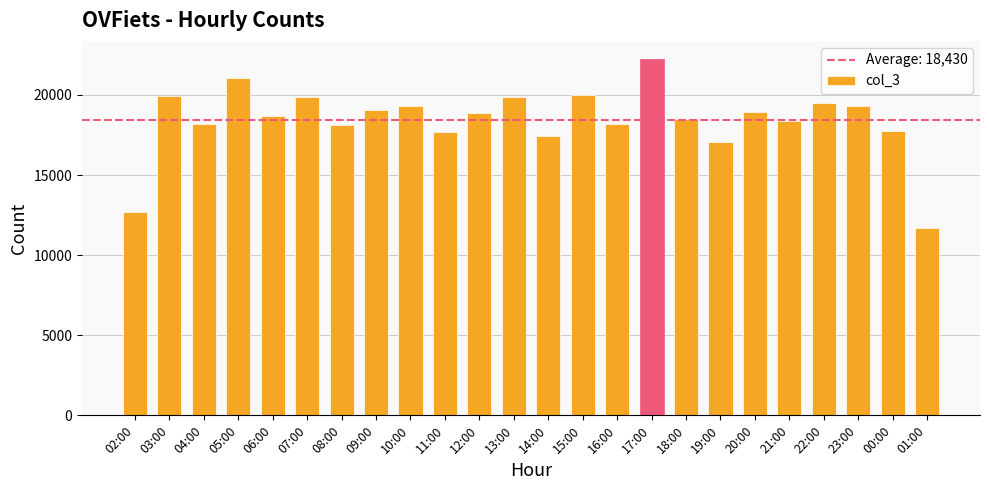

The value at 02:00 is 12672. True or false?

True